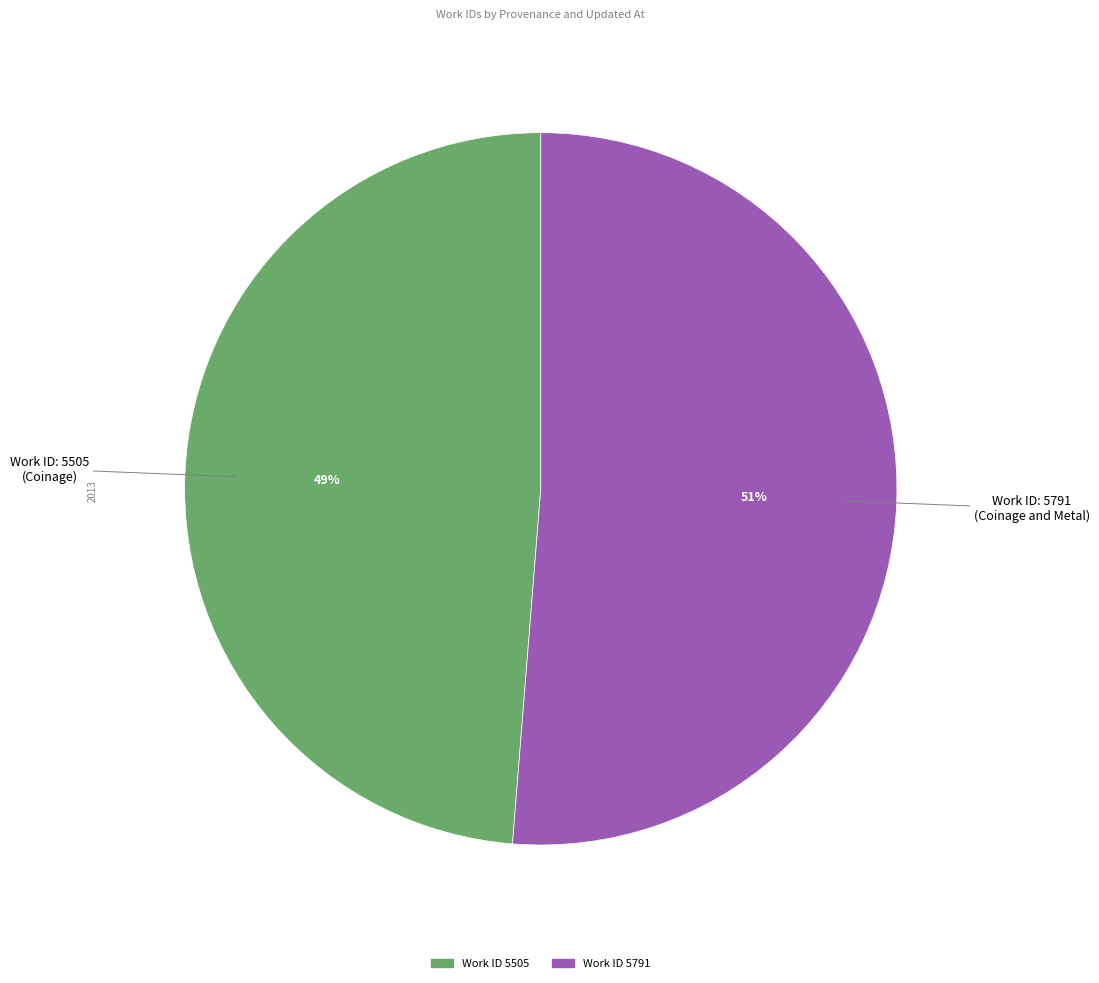

Does any single category account for the majority?

Yes